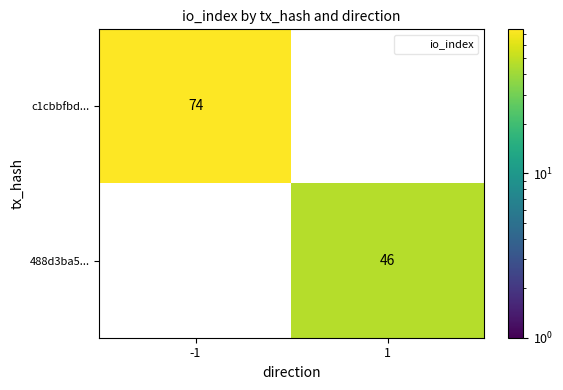

The 488d3ba5... series shows 31 at 1. True or false?

False